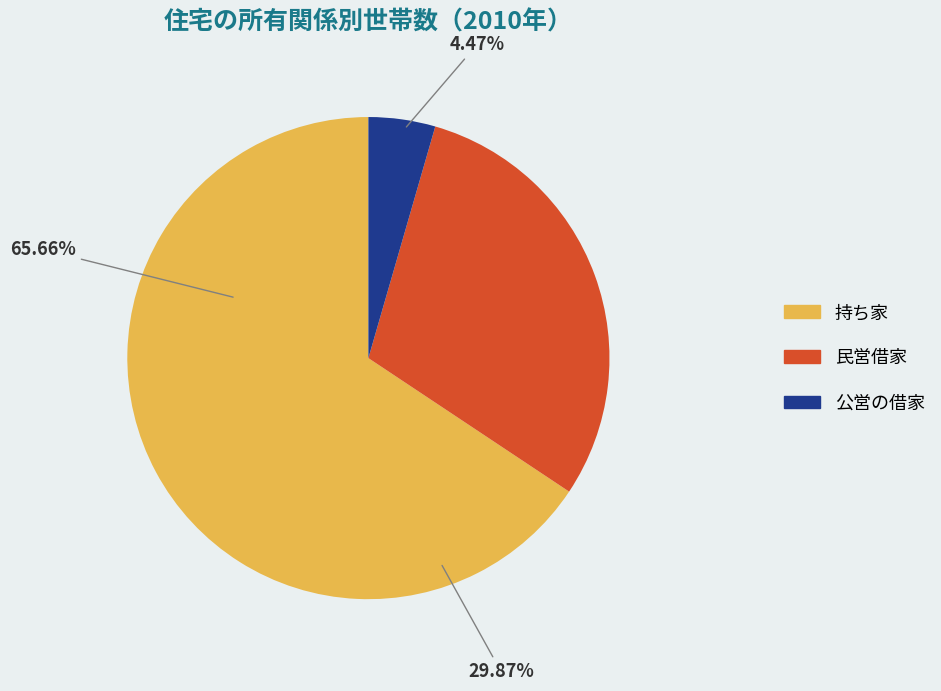

To the nearest percent, what is the average slice percentage?

33%